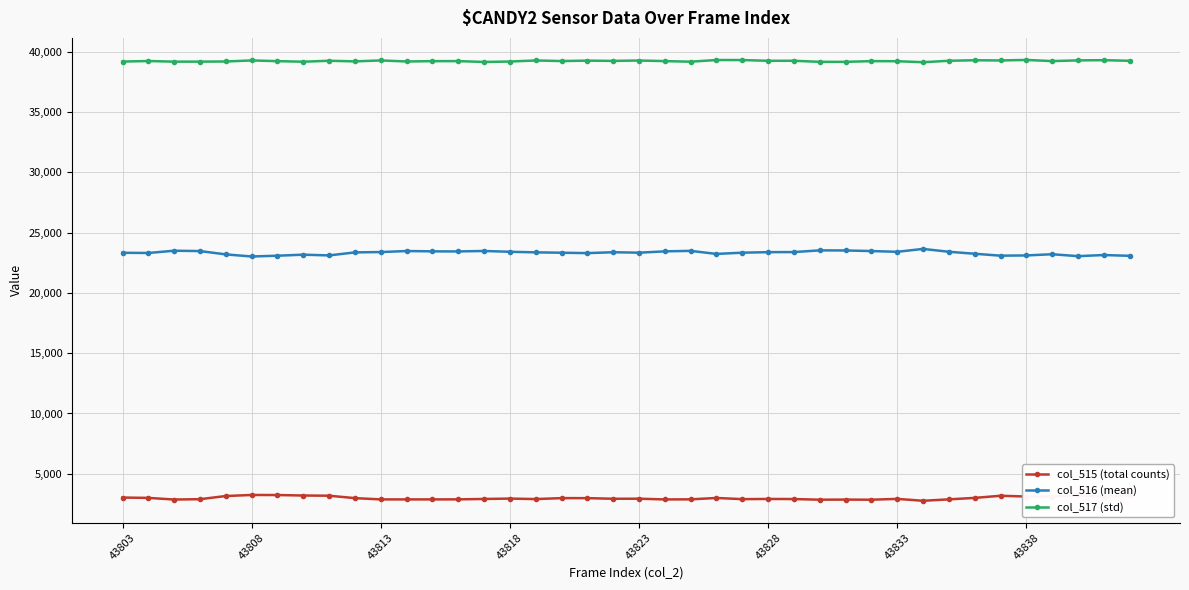

What is the sum of all col_515 (total counts) values?

119404